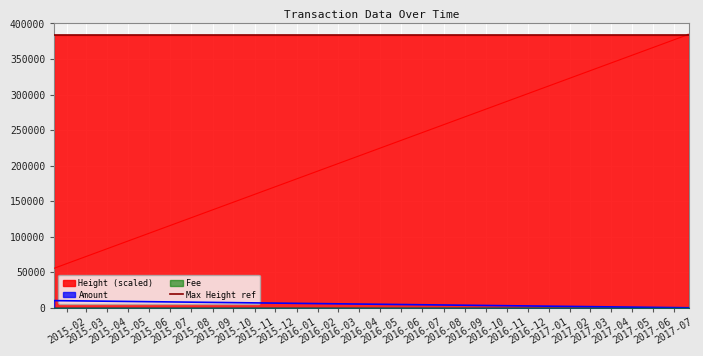

What is the maximum value for Amount?

10035